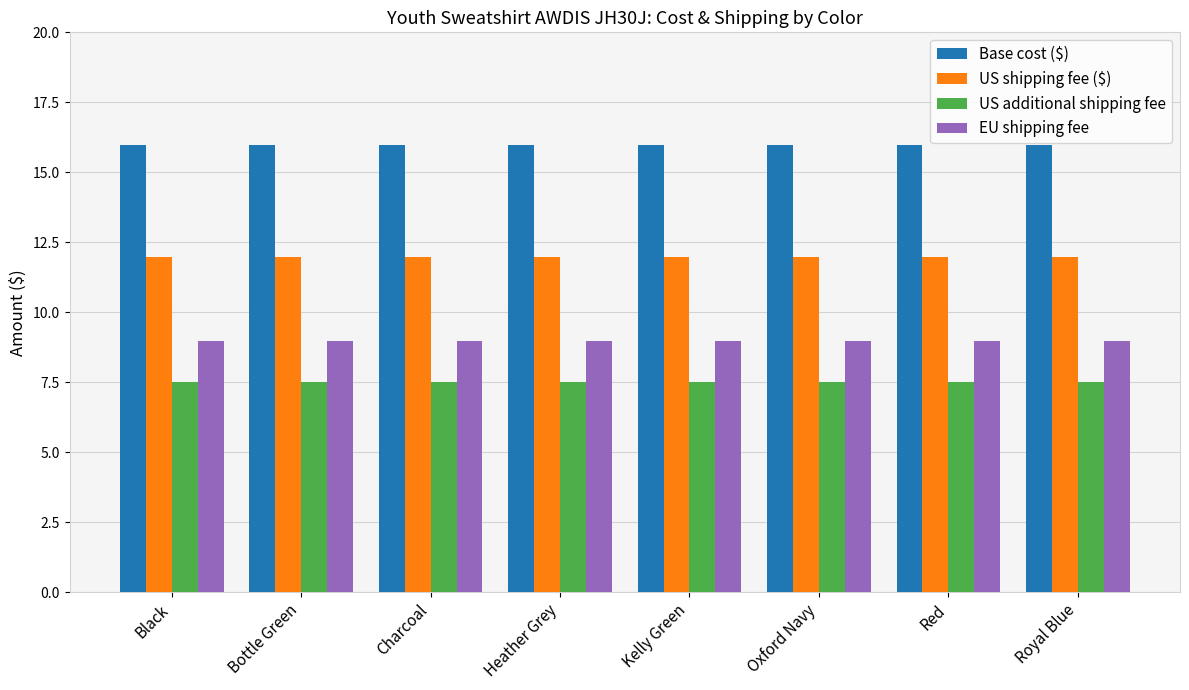

Reading left to right, extract all data points from this chart.

Base cost ($): 16.0	16.0	16.0	16.0	16.0	16.0	16.0	16.0
US shipping fee ($): 12.0	12.0	12.0	12.0	12.0	12.0	12.0	12.0
US additional shipping fee: 7.5	7.5	7.5	7.5	7.5	7.5	7.5	7.5
EU shipping fee: 9.0	9.0	9.0	9.0	9.0	9.0	9.0	9.0